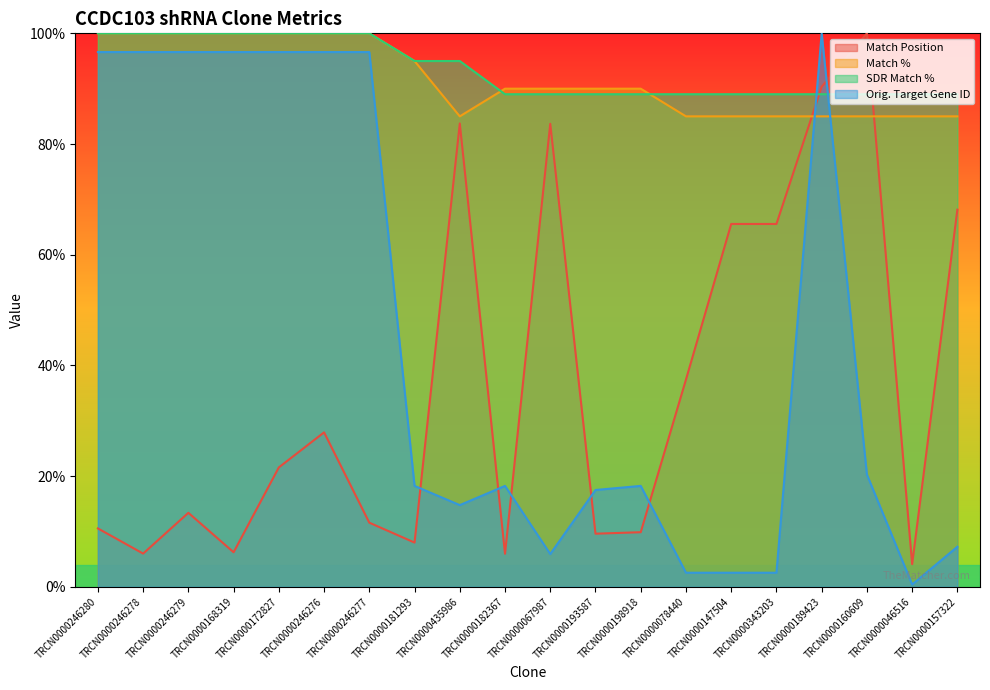

Which category has the lowest value across all series?

TRCN0000046516